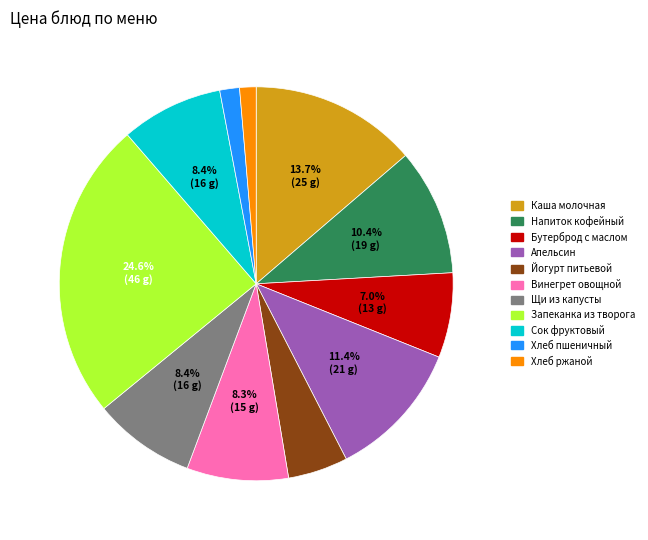

How many slices are in this pie chart?

11